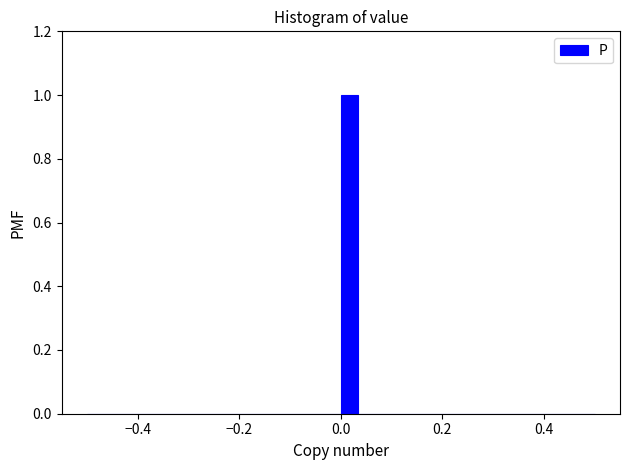

Around what value on the x-axis is the tallest bar? Give the approximate position of its centre, as read against the axis.

0.02